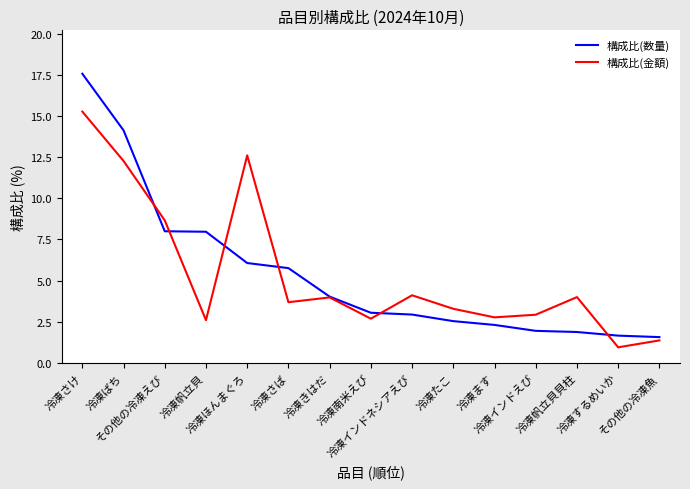

What is the greatest value displayed?

17.6